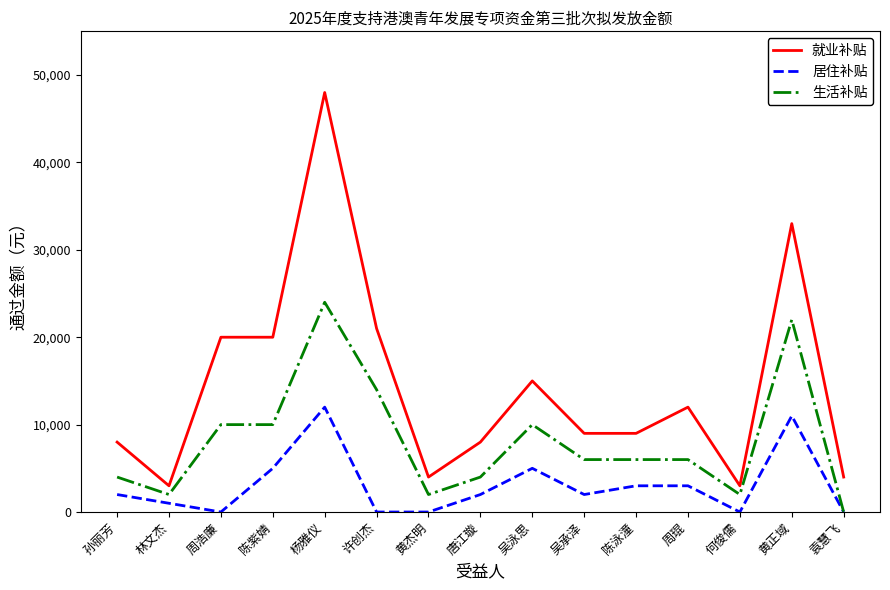

What are all the series names shown in the legend?

就业补贴, 居住补贴, 生活补贴